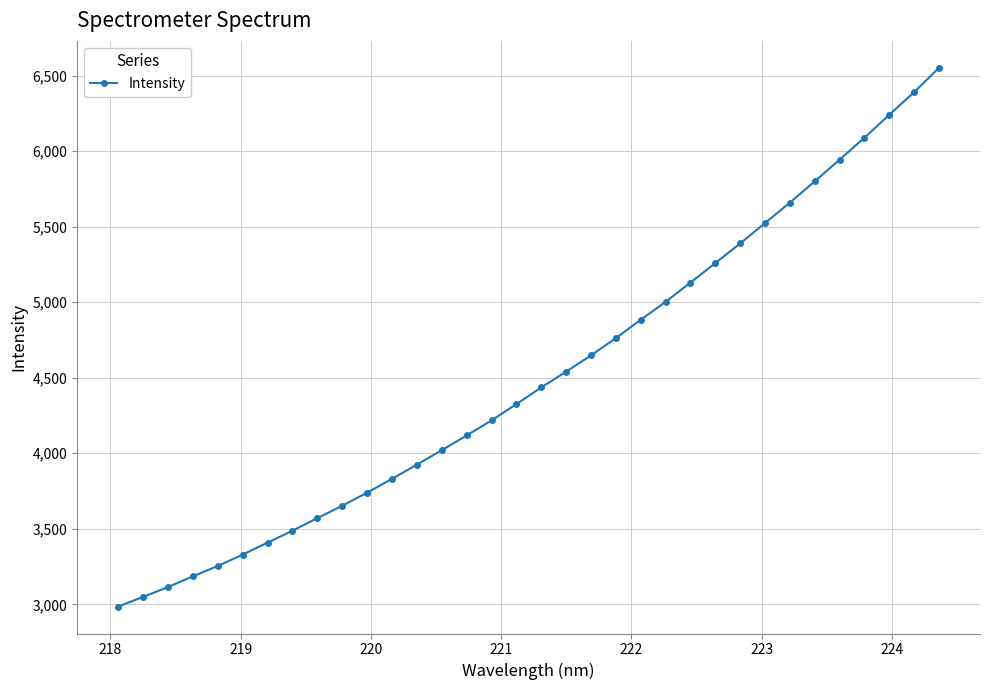

What is the value of the 34th point from the left?

6551.6